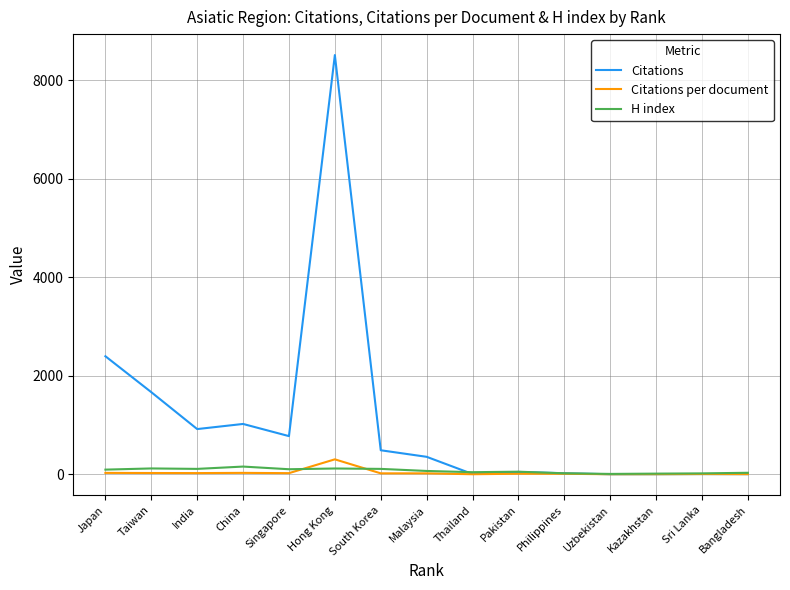

What is the difference between the maximum and minimum values in the H index series?

149.0